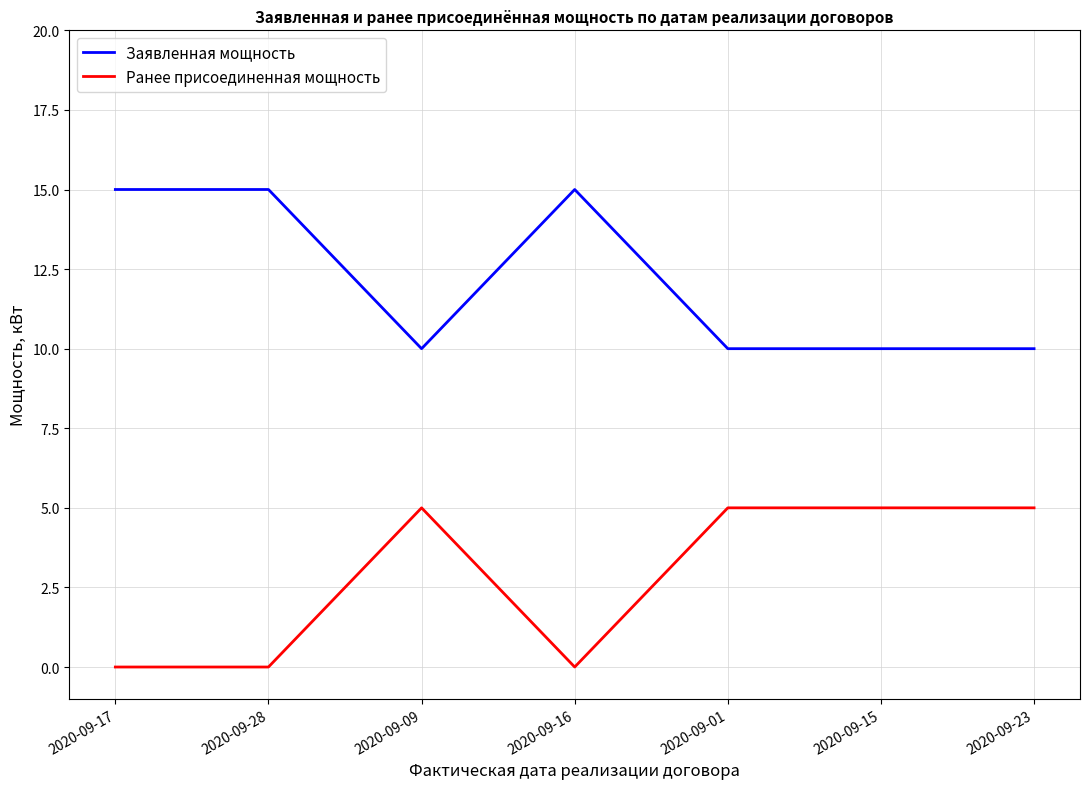

What is the difference between the second highest and minimum values in the Заявленная мощность series?

5